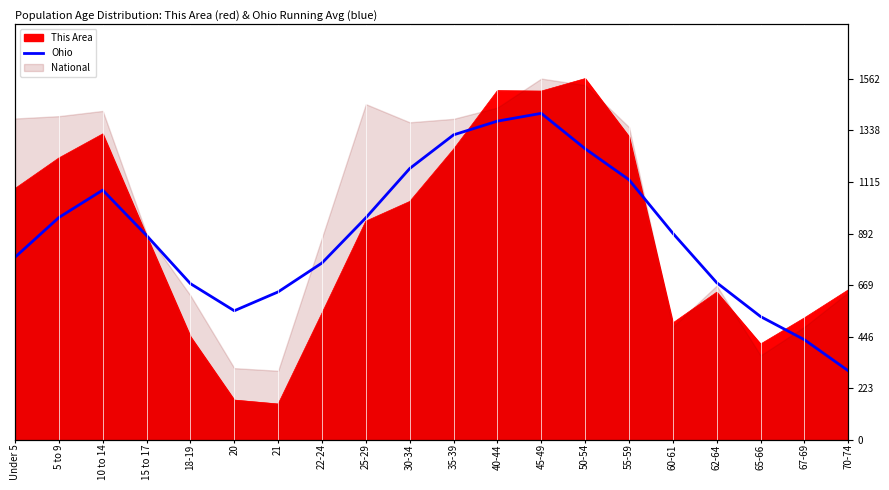

Reading right to left, extract all data points from this chart.

299.4	433.6	533.8	680.1	893.7	1125.0	1259.0	1411.8	1378.2	1318.9	1173.4	960.6	765.3	640.3	558.8	676.0	884.1	1080.2	961.7	790.1